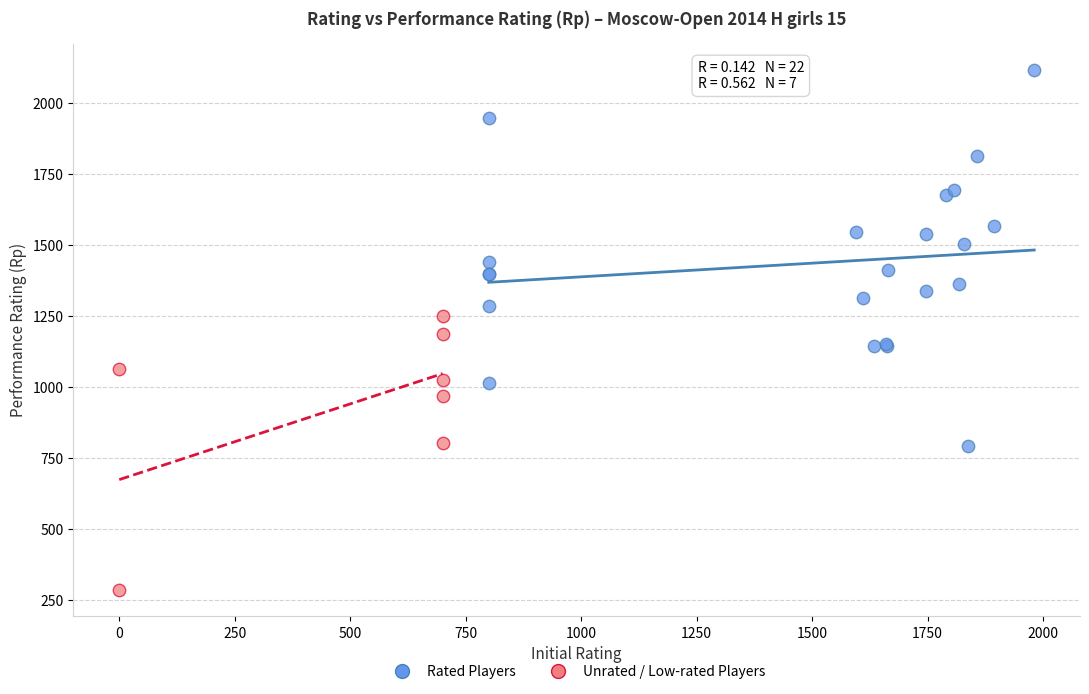

Which series has the largest Y range (max minus min)?

Rated Players